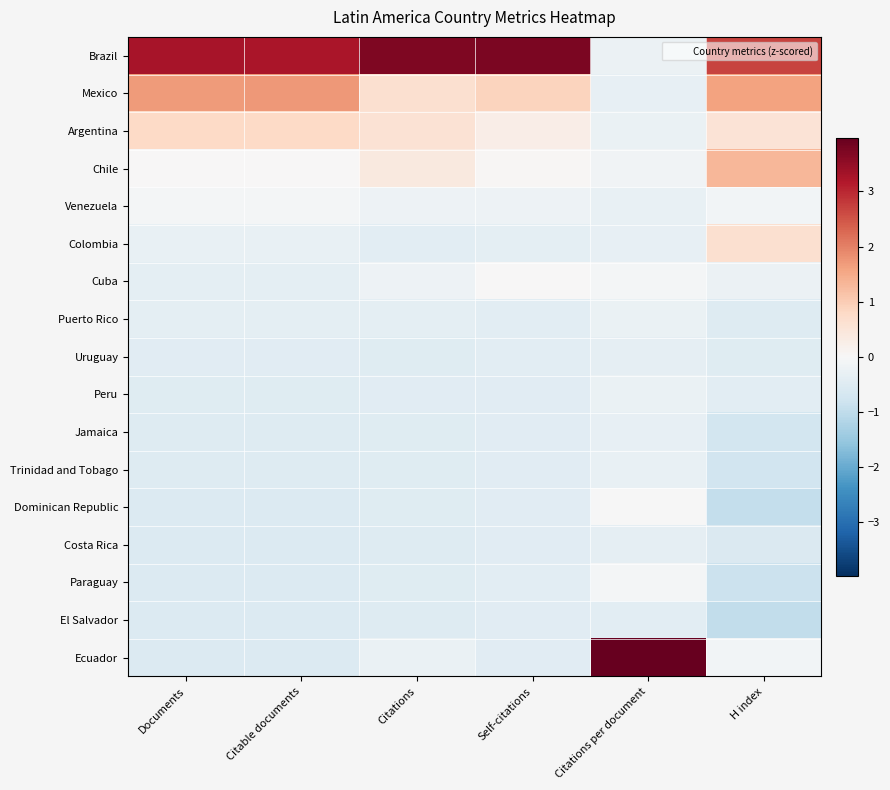

Rank the series by their maximum value, from lowest to highest.

El Salvador, Costa Rica, Uruguay, Jamaica, Trinidad and Tobago, Peru, Puerto Rico, Venezuela, Paraguay, Dominican Republic, Cuba, Colombia, Argentina, Chile, Mexico, Brazil, Ecuador